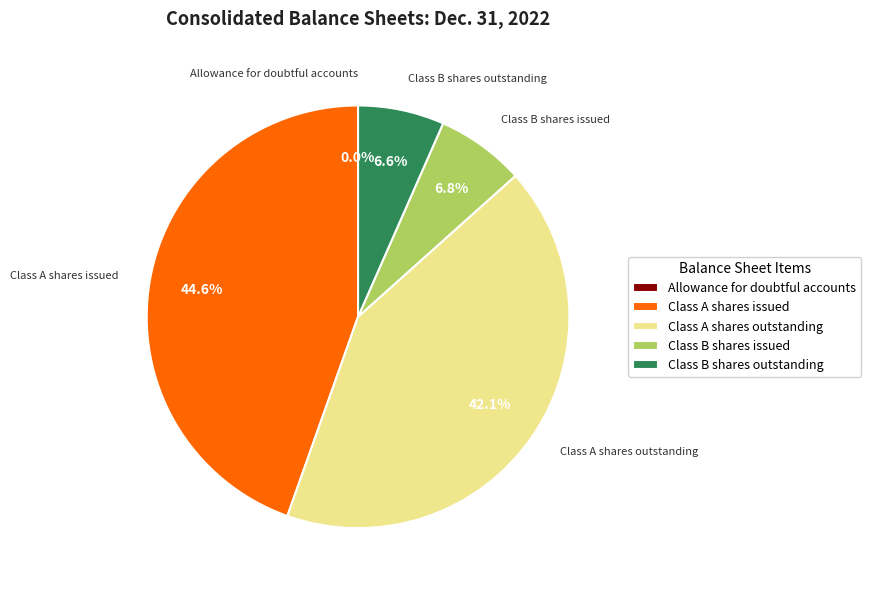

Which has a higher value, Class A shares outstanding or Class A shares issued?

Class A shares issued